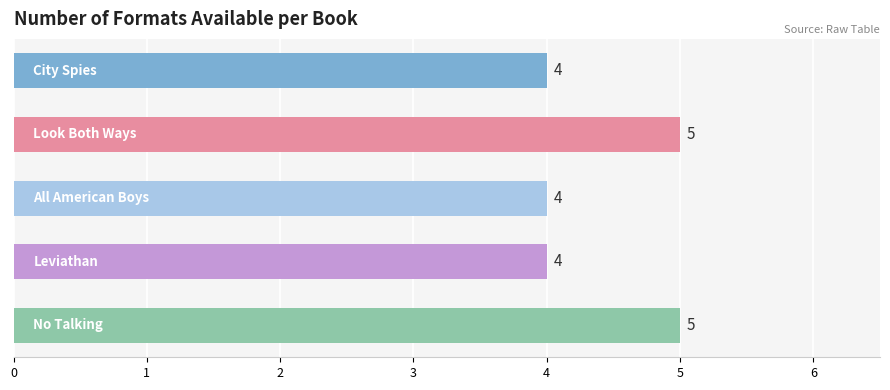

What is the average value?

4